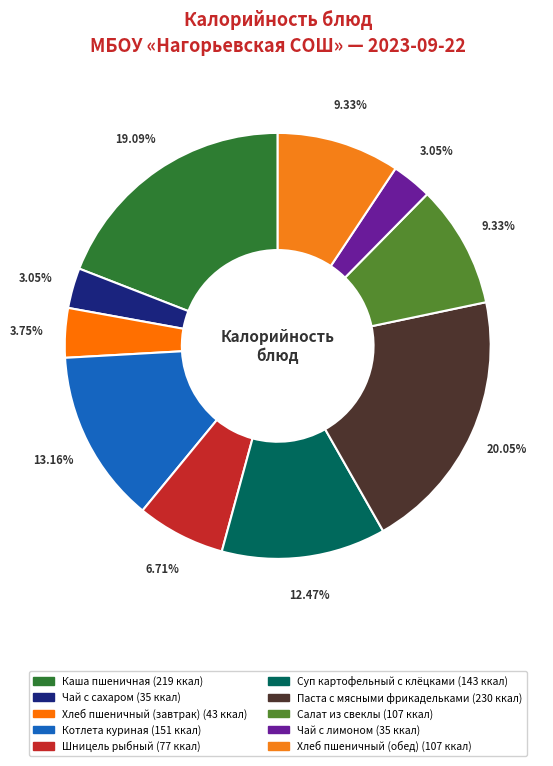

What is the change in value from Хлеб пшеничный (завтрак) to Шницель рыбный?

+34